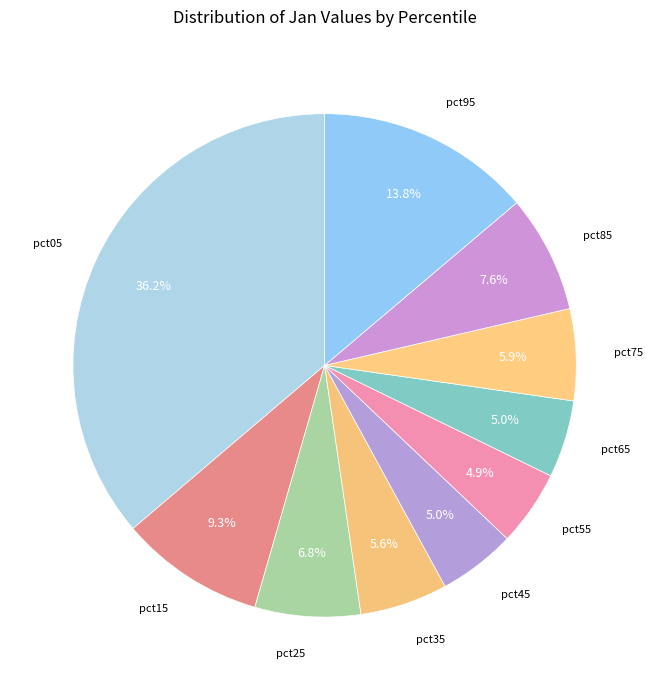

Does pct95 represent more than half of the total?

No